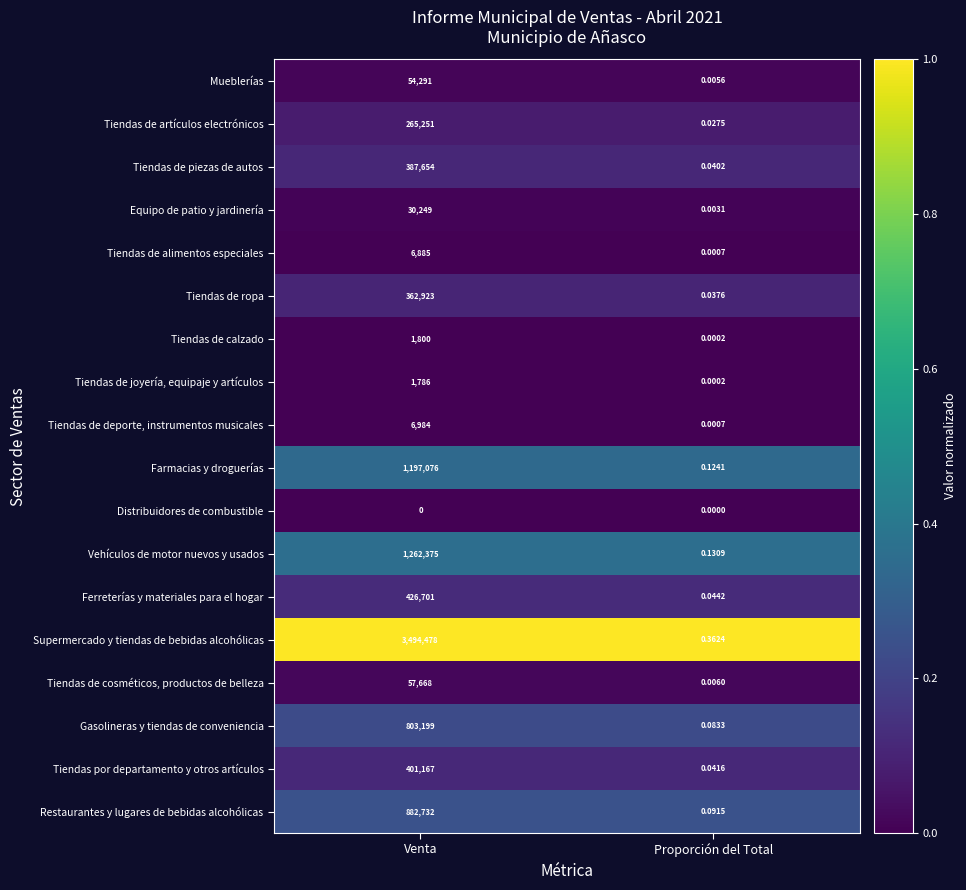

List the series in order of their peak value, lowest first.

Distribuidores de combustible, Tiendas de joyería, equipaje y artículos, Tiendas de calzado, Tiendas de alimentos especiales, Tiendas de deporte, instrumentos musicales, Equipo de patio y jardinería, Mueblerías, Tiendas de cosméticos, productos de belleza, Tiendas de artículos electrónicos, Tiendas de ropa, Tiendas de piezas de autos, Tiendas por departamento y otros artículos, Ferreterías y materiales para el hogar, Gasolineras y tiendas de conveniencia, Restaurantes y lugares de bebidas alcohólicas, Farmacias y droguerías, Vehículos de motor nuevos y usados, Supermercado y tiendas de bebidas alcohólicas